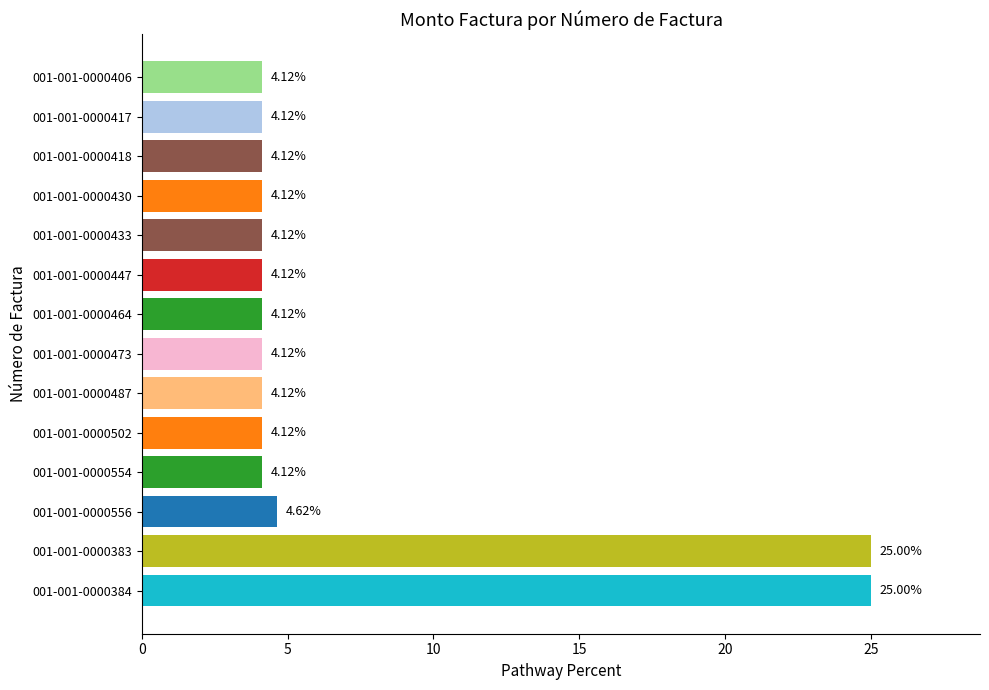

Approximately how many times larger is the value at 001-001-0000430 compared to 001-001-0000487?

1.0